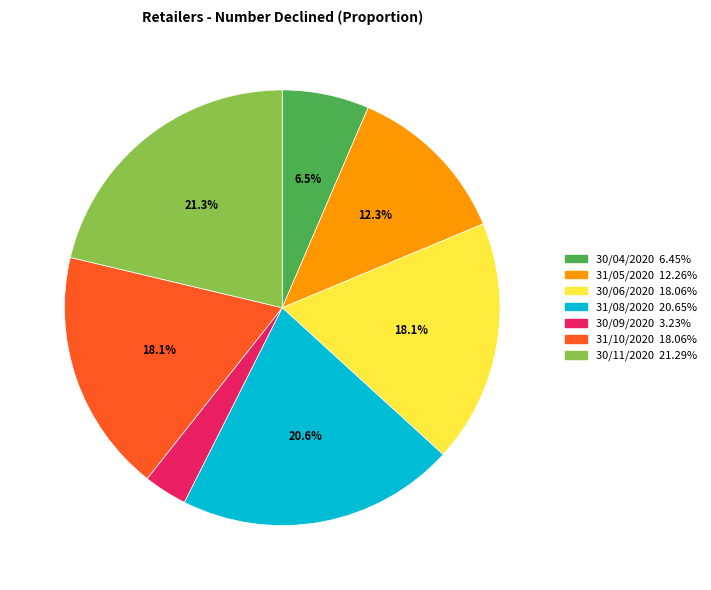

Is there a majority slice in this chart?

No